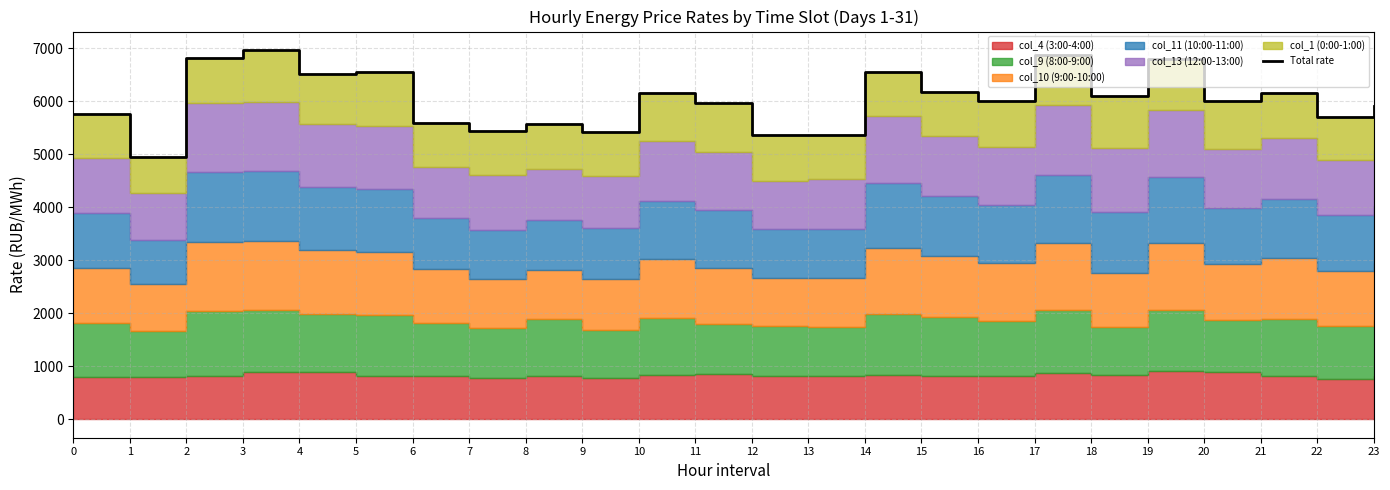

Which category has the highest value across all series?

3